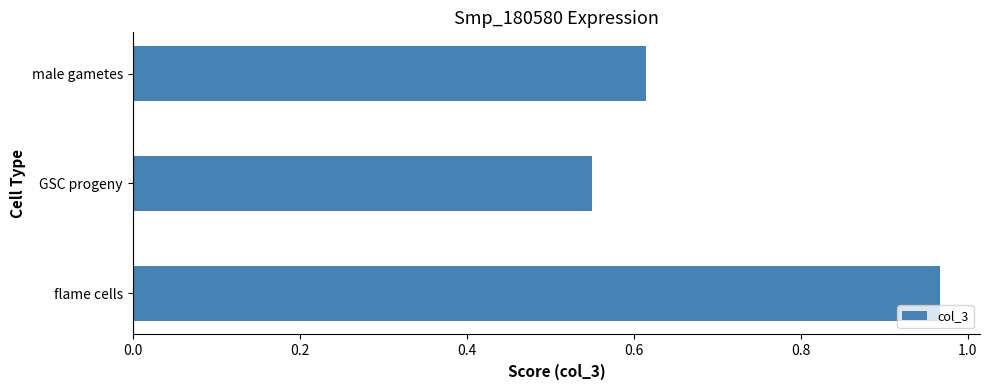

How many bars are there in total?

3